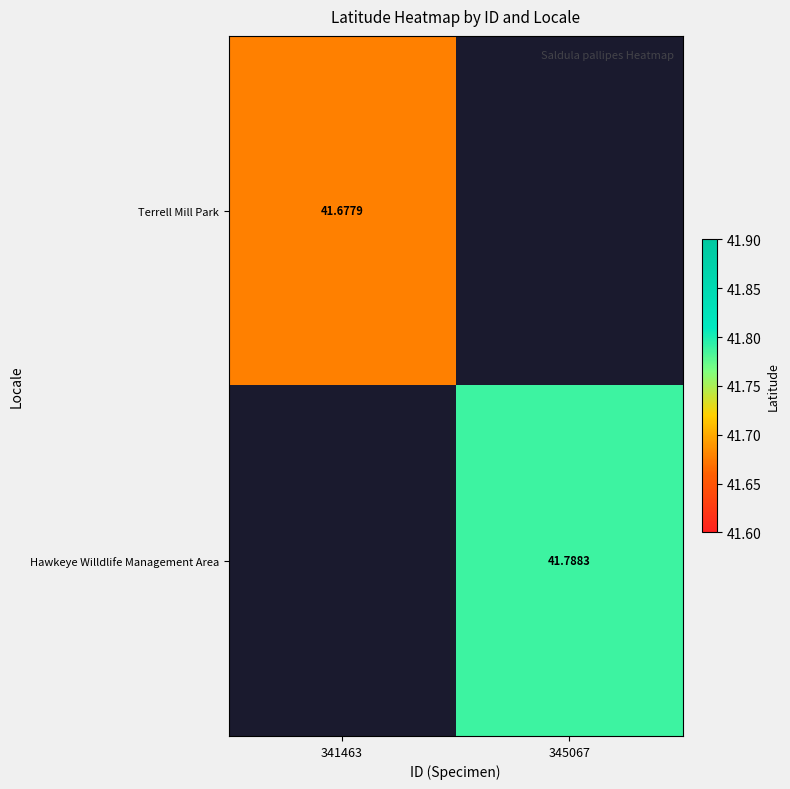

Which category has the lowest value across all series?

341463